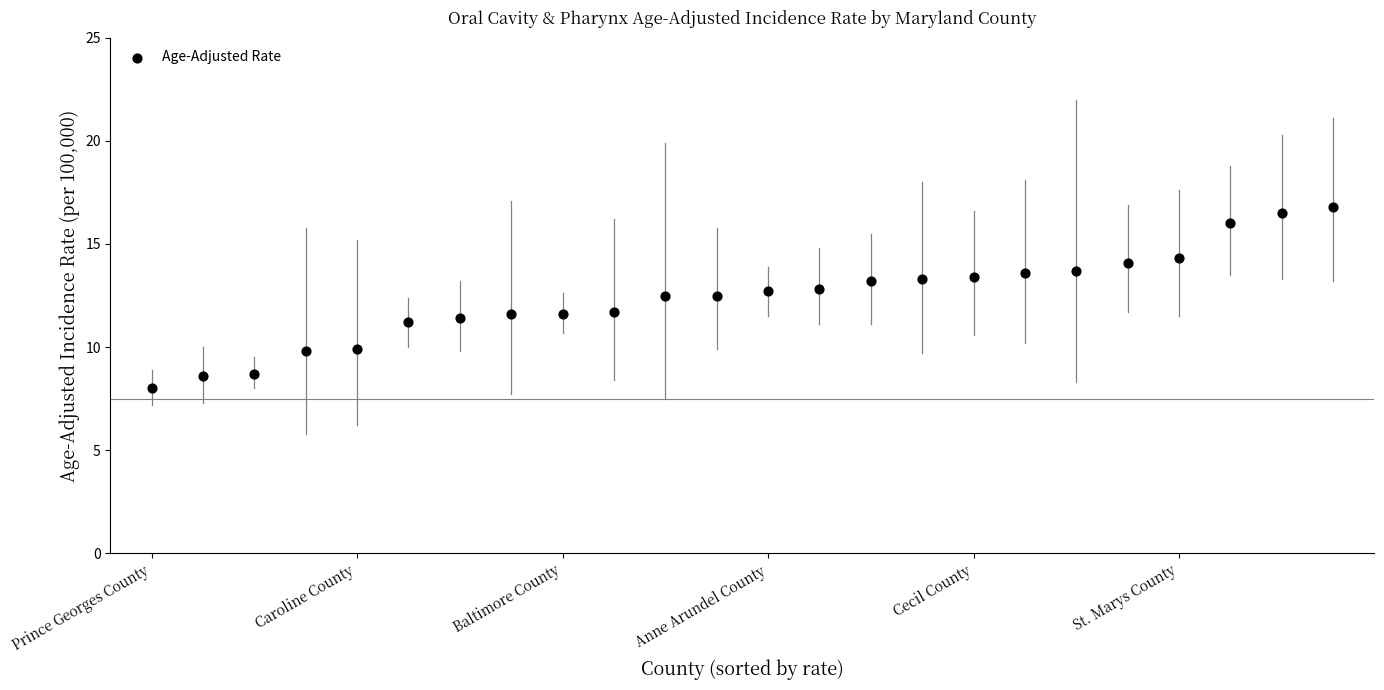

What is the range of Y values (max minus min)?

8.8